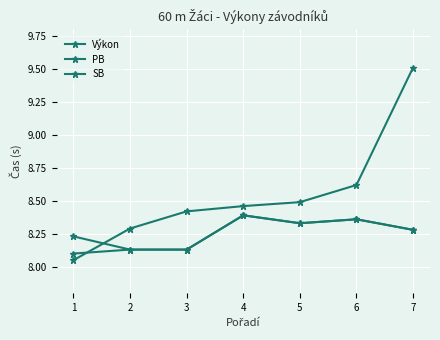

Reading left to right, extract all data points from this chart.

Výkon: 8.1	8.3	8.4	8.5	8.5	8.6	9.5
PB: 8.1	8.1	8.1	8.4	8.3	8.4	8.3
SB: 8.2	8.1	8.1	8.4	8.3	8.4	8.3